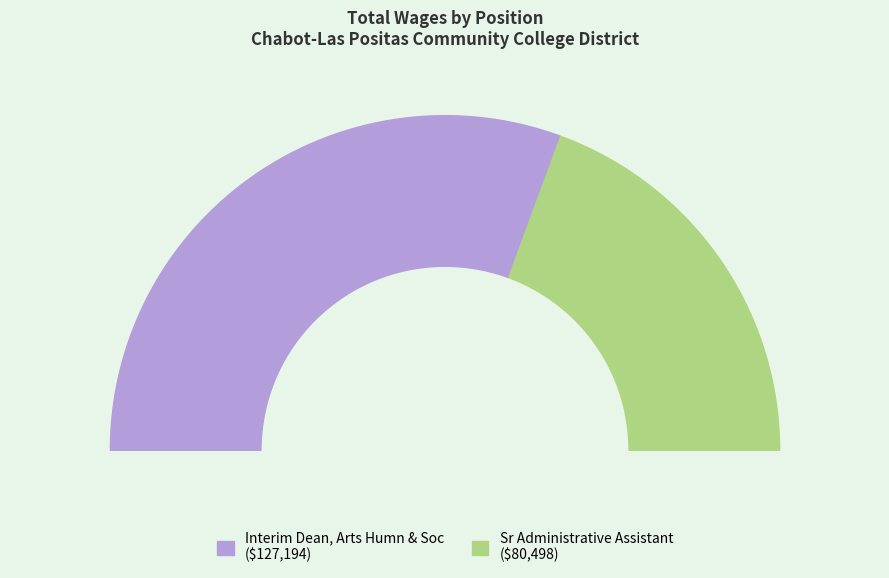

To the nearest percent, what percentage of the pie is Interim Dean, Arts Humn & Soc?

61%